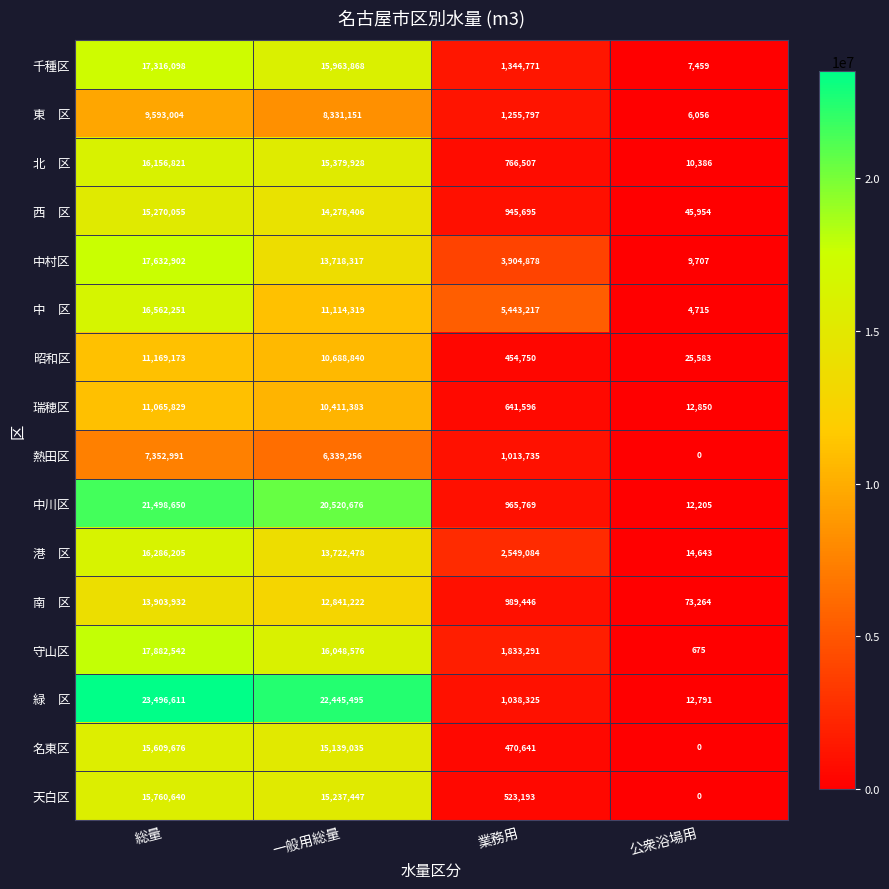

What is the total value across all series at 業務用?

24140695